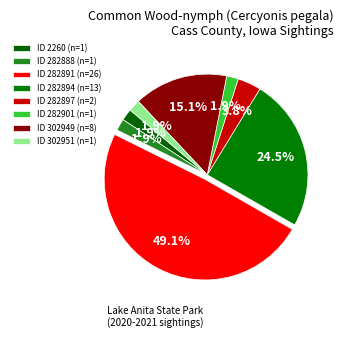

Count the number of slices in the pie.

8